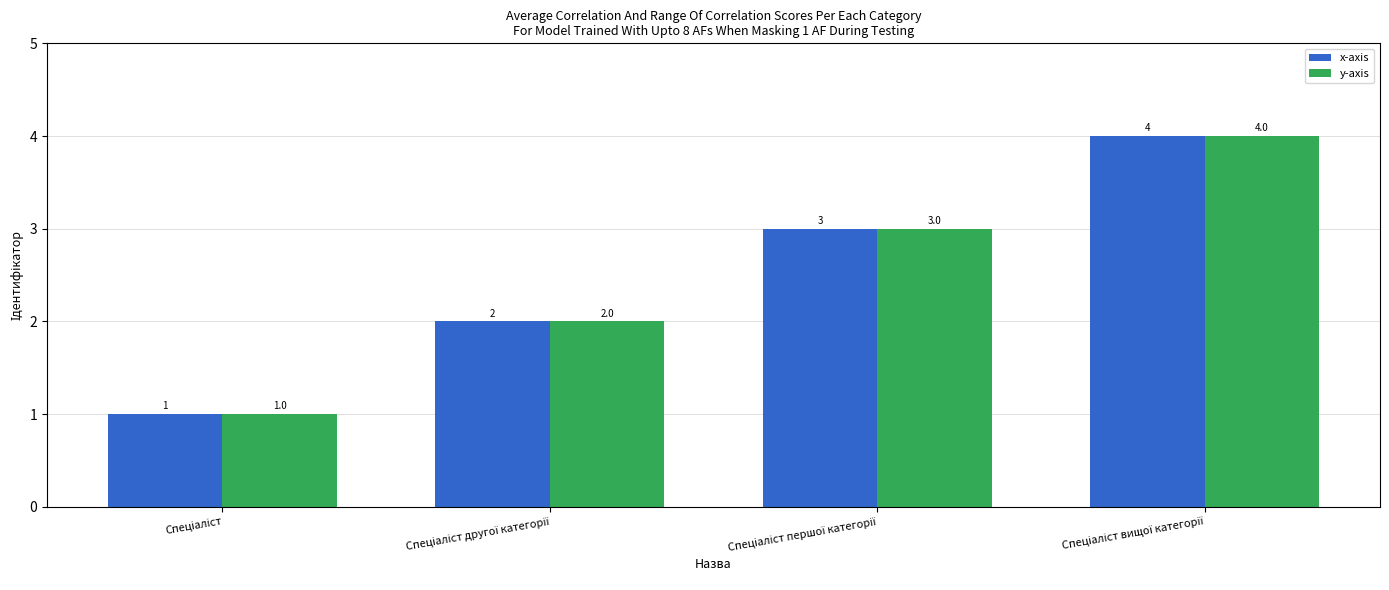

What is the sum of all x-axis values?

10